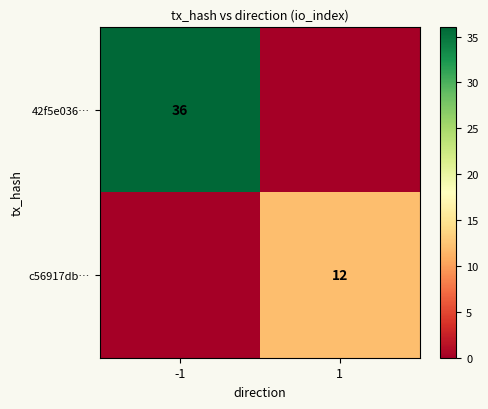

The c56917db… series shows 18 at 1. True or false?

False